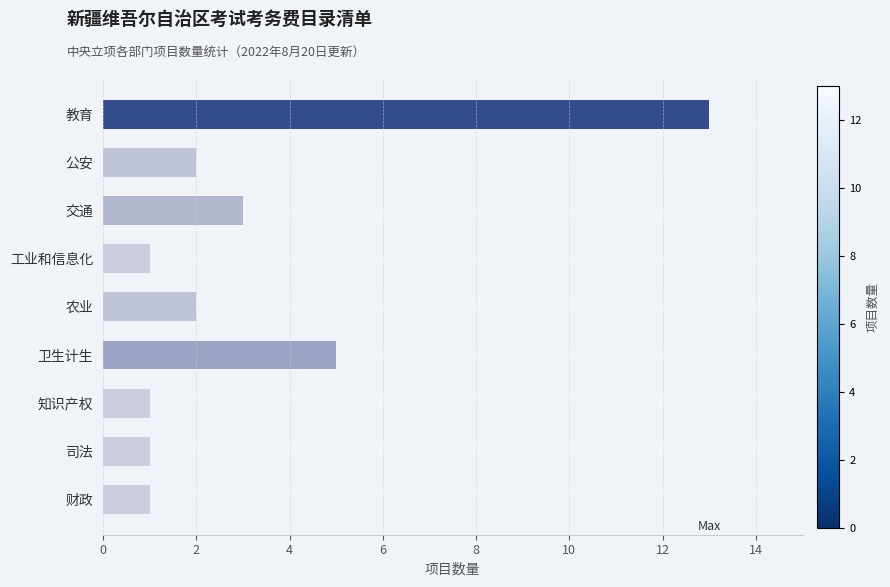

What is the maximum value shown in the chart?

13